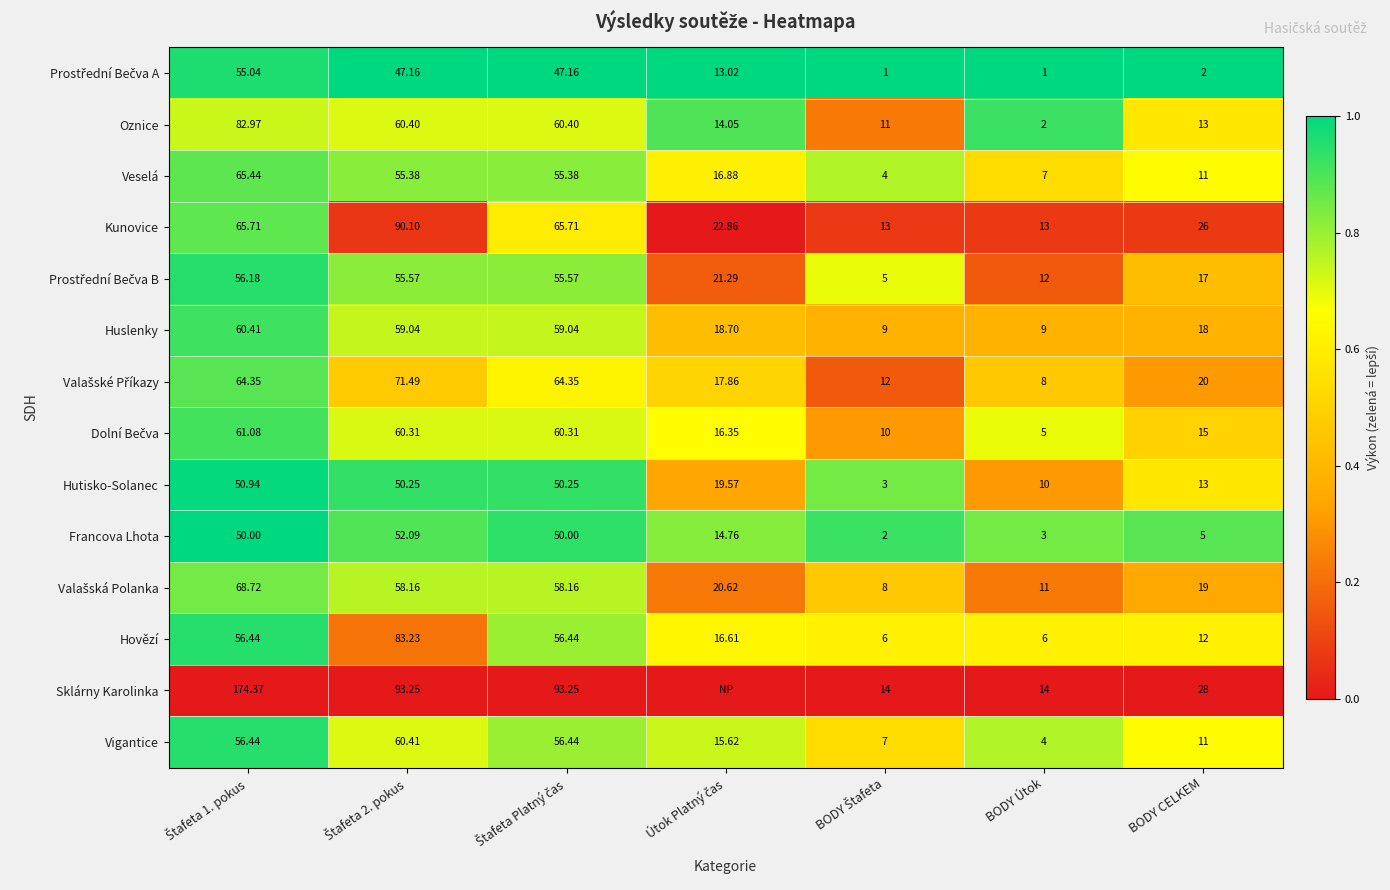

How many data points in Hutisko-Solanec are less than 19?

3